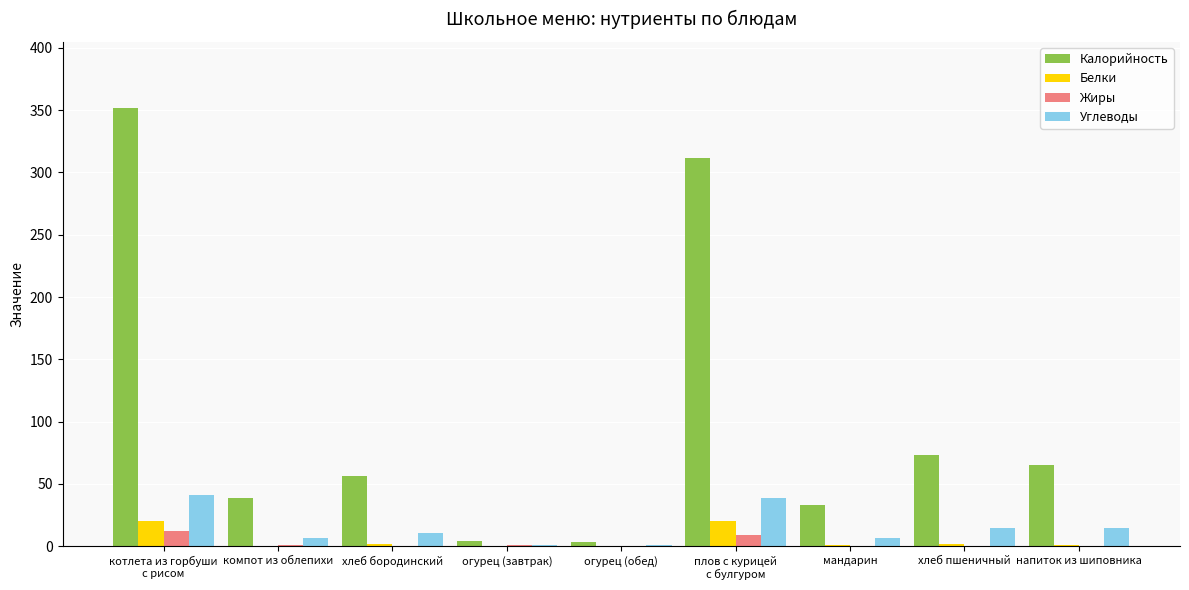

What is the highest value of the Белки series?

20